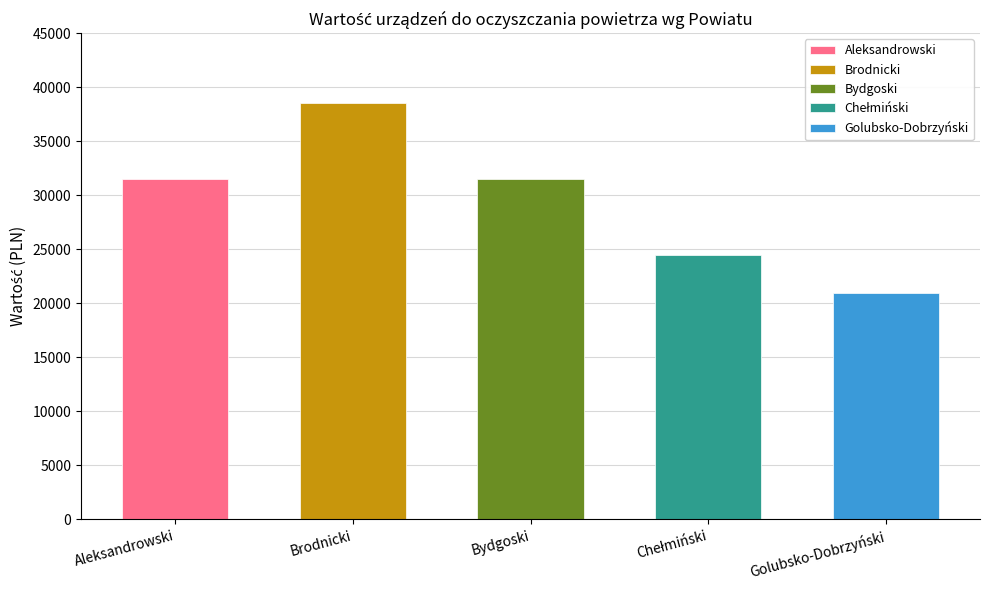

Reading left to right, what are all the values shown in this chart?

Aleksandrowski=31500	Brodnicki=38500	Bydgoski=31500	Chełmiński=24500	Golubsko-Dobrzyński=21000